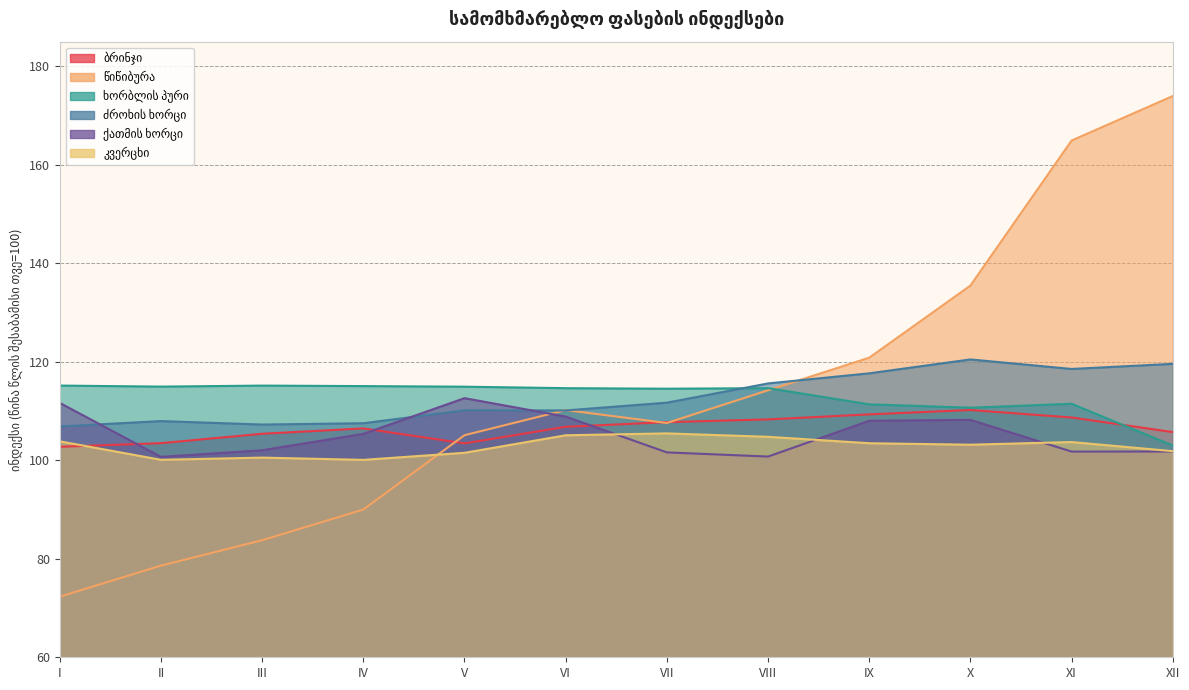

What is the value of the ქათმის ხორცი point at the 2nd from the left?

100.7